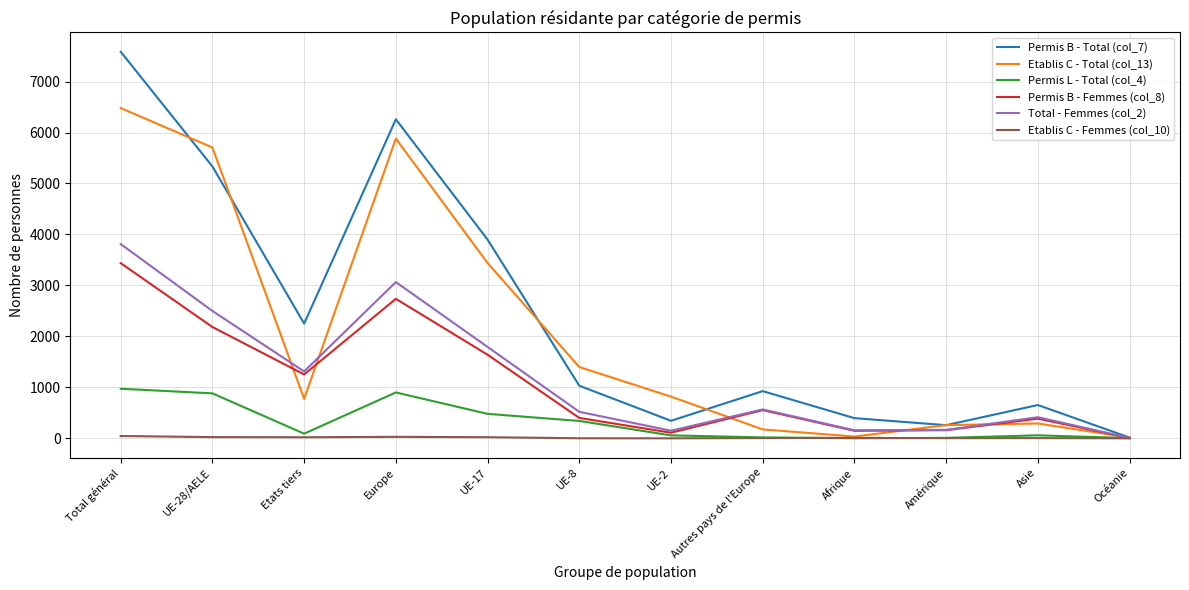

How many values in the Permis B - Femmes (col_8) series are below 553?

6